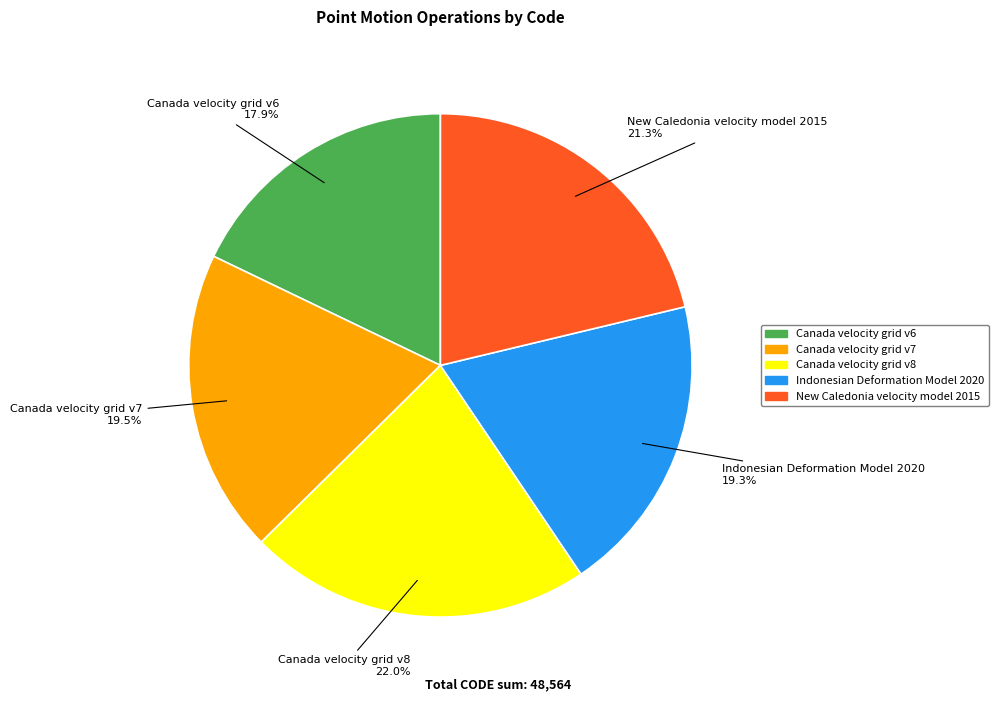

To the nearest percent, what is the combined percentage of Canada velocity grid v8 and Canada velocity grid v6?

40%